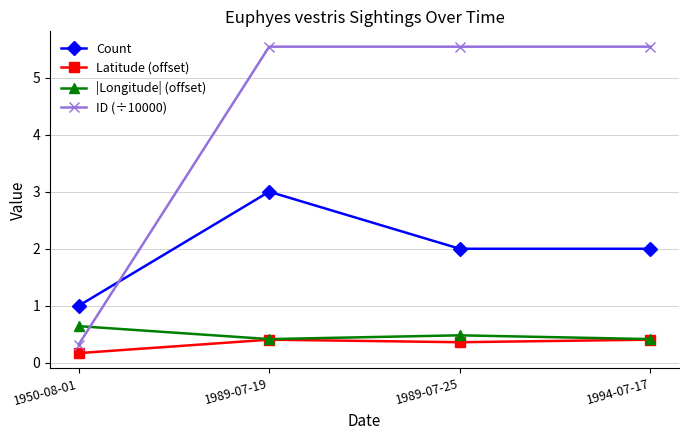

True or false: |Longitude| (offset) has more than 2 interior local peaks.

False